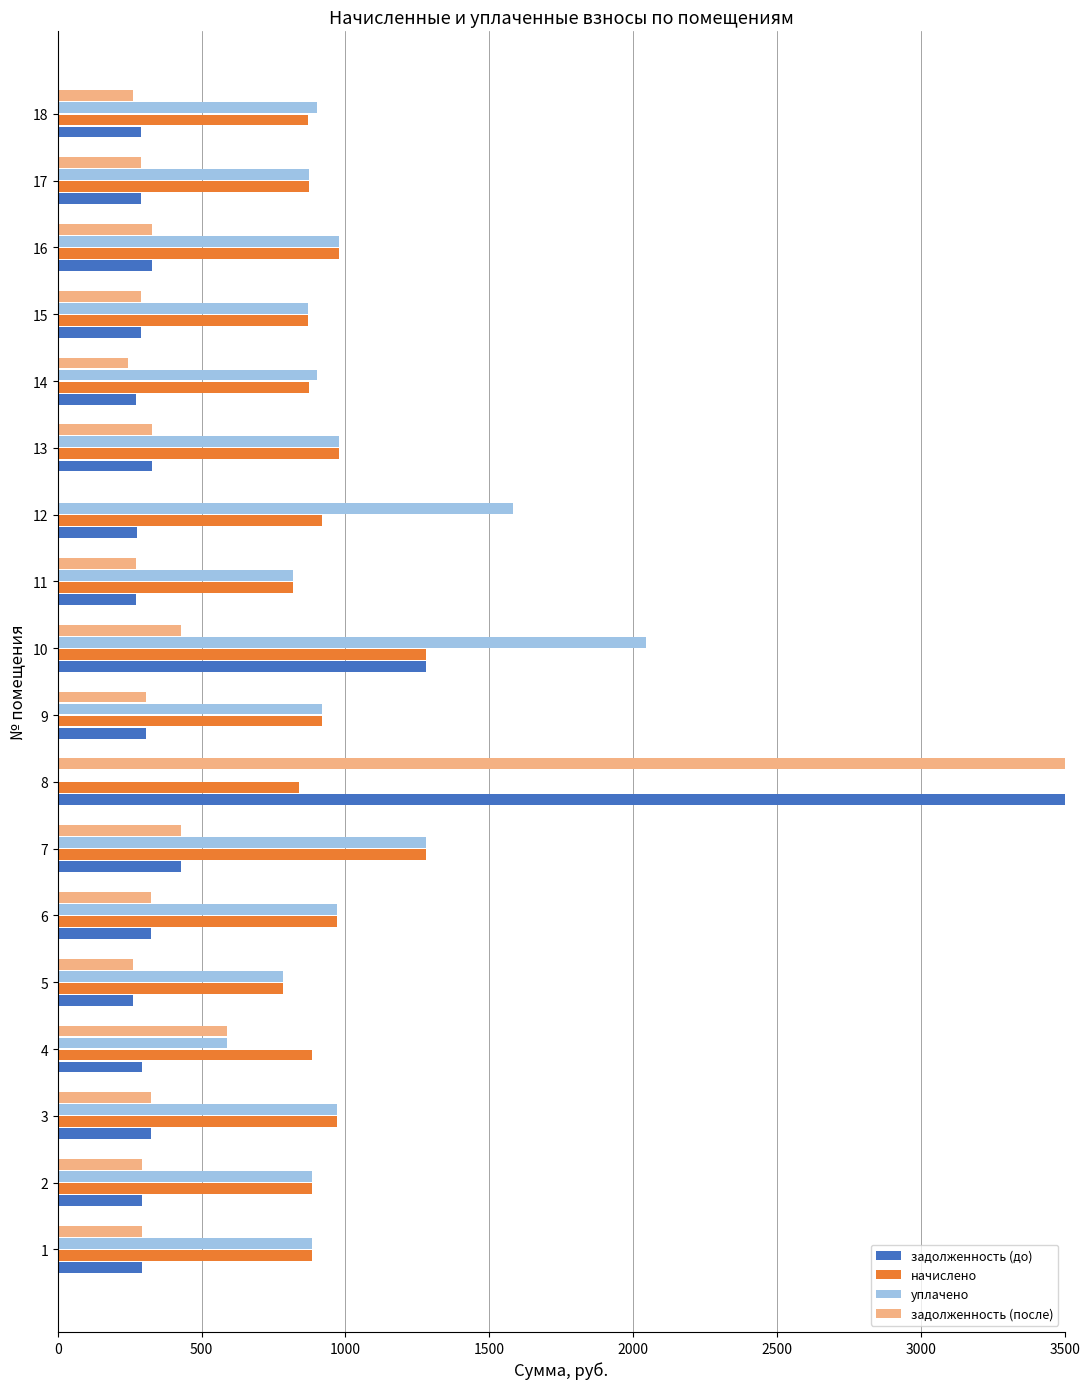

Which series has the largest total across all categories?

задолженность (после)